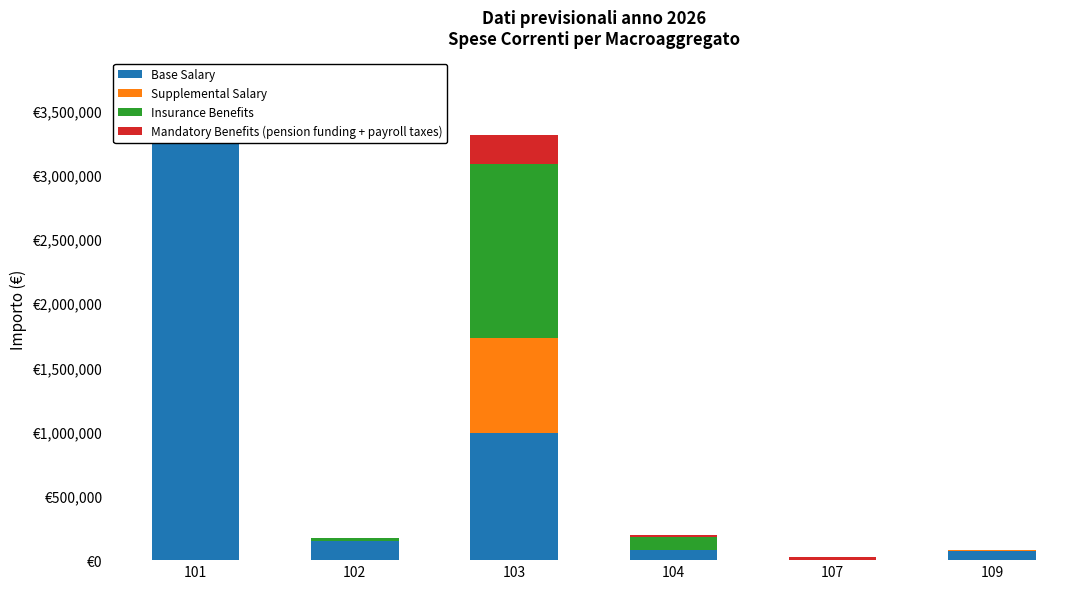

What are all the series names shown in the legend?

Base Salary, Supplemental Salary, Insurance Benefits, Mandatory Benefits (pension funding + payroll taxes)